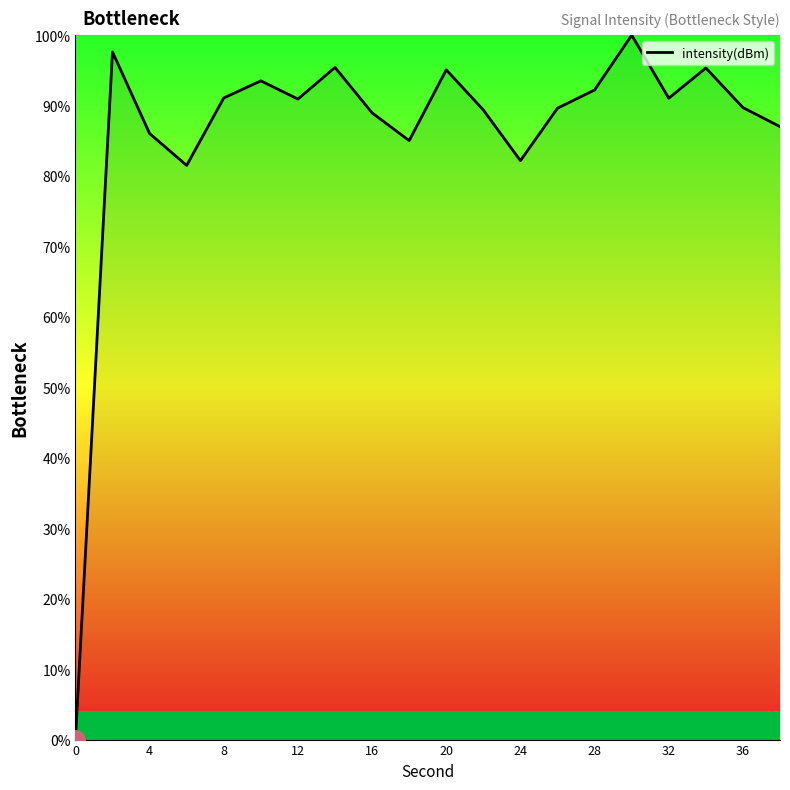

What is the greatest value displayed?

100.0